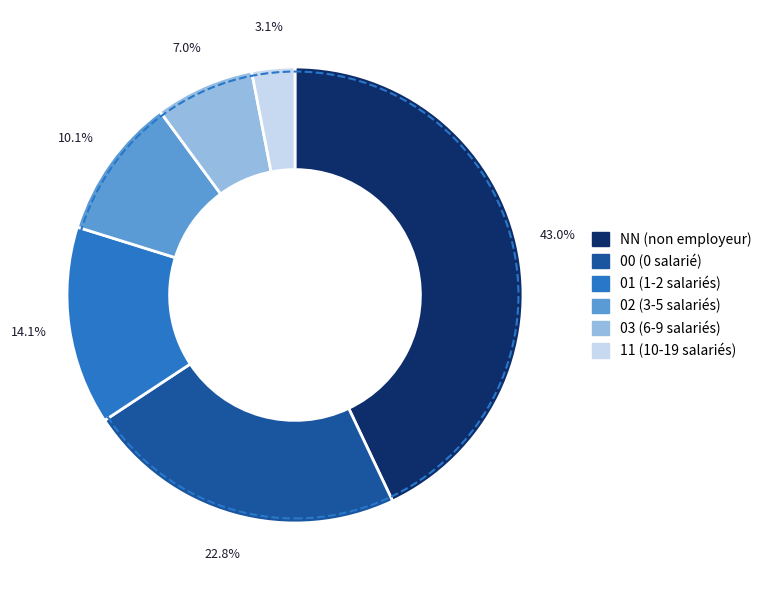

Is there a majority slice in this chart?

No